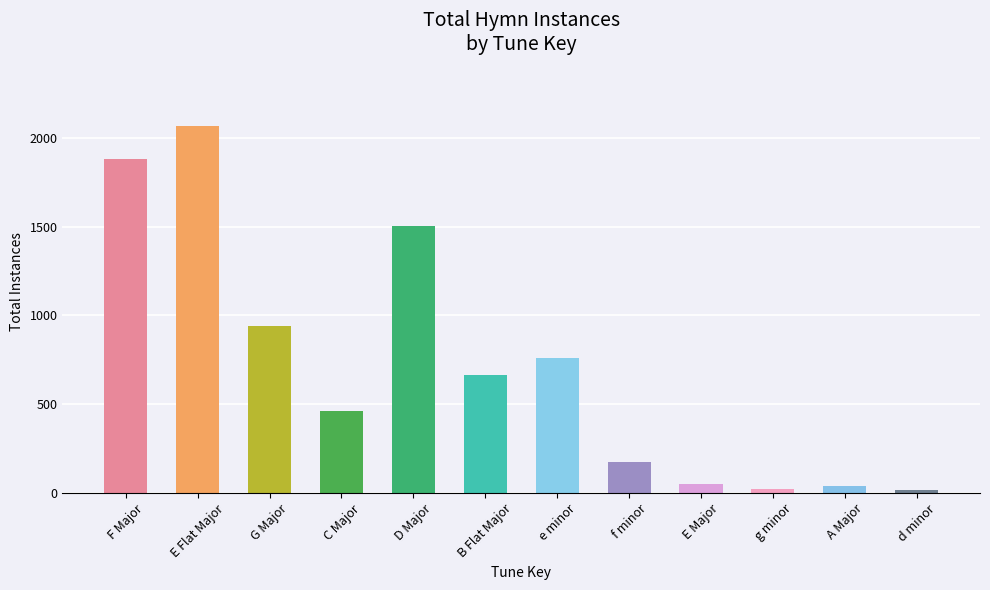

What is the maximum value shown in the chart?

2068